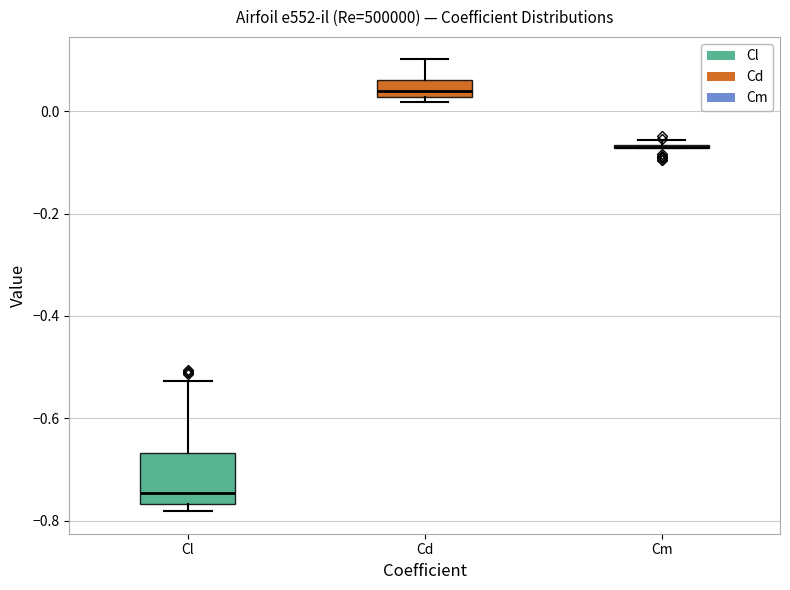

Where does the upper whisker of the box for Cd end on the y-axis? The values are not printed on the chart, so give them approximately, as read against the axis.

0.10